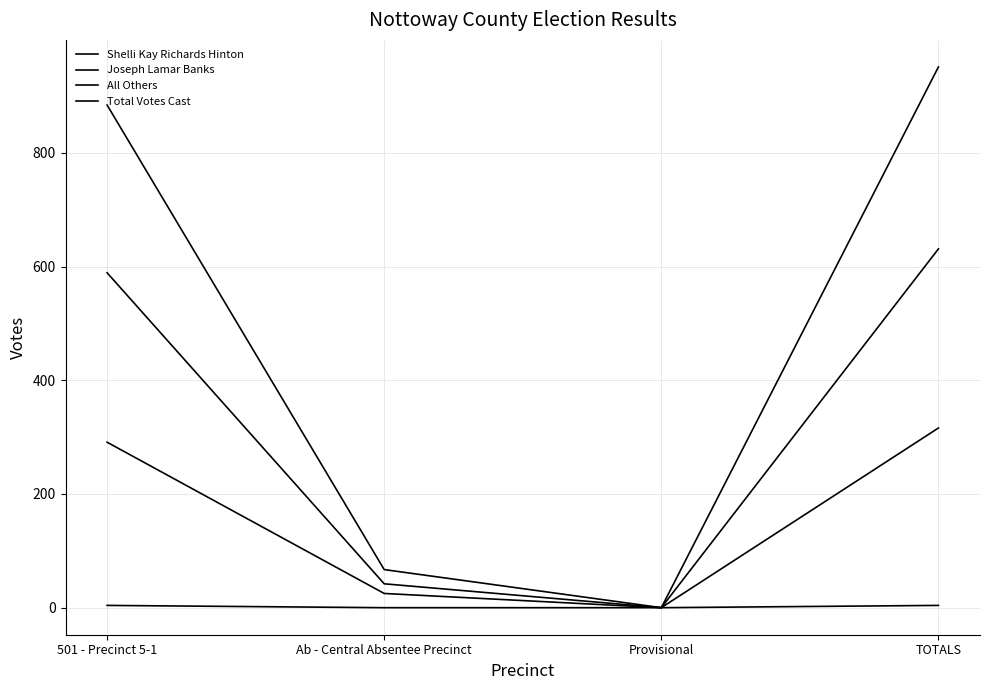

Count the number of data series in this chart.

4